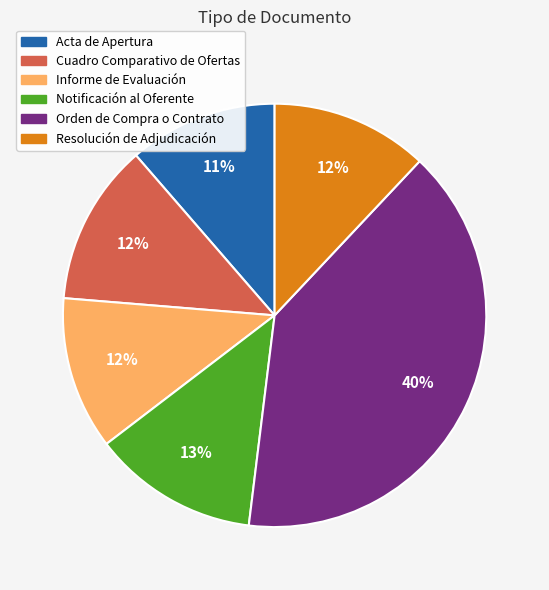

To the nearest percent, what portion does Notificación al Oferente represent?

13%